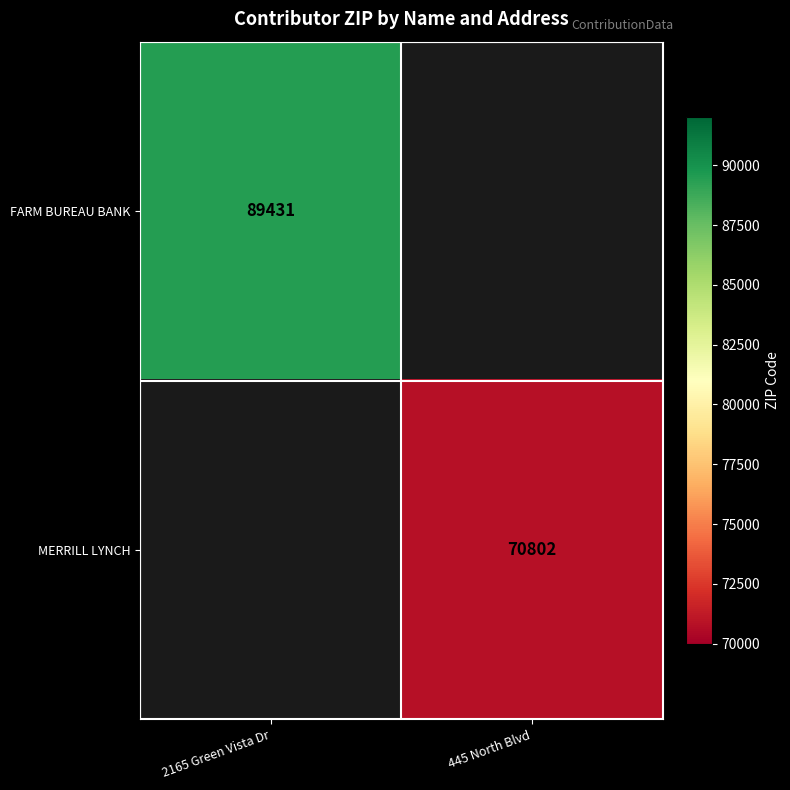

The FARM BUREAU BANK series shows 128471.5 at 2165 Green Vista Dr. True or false?

False